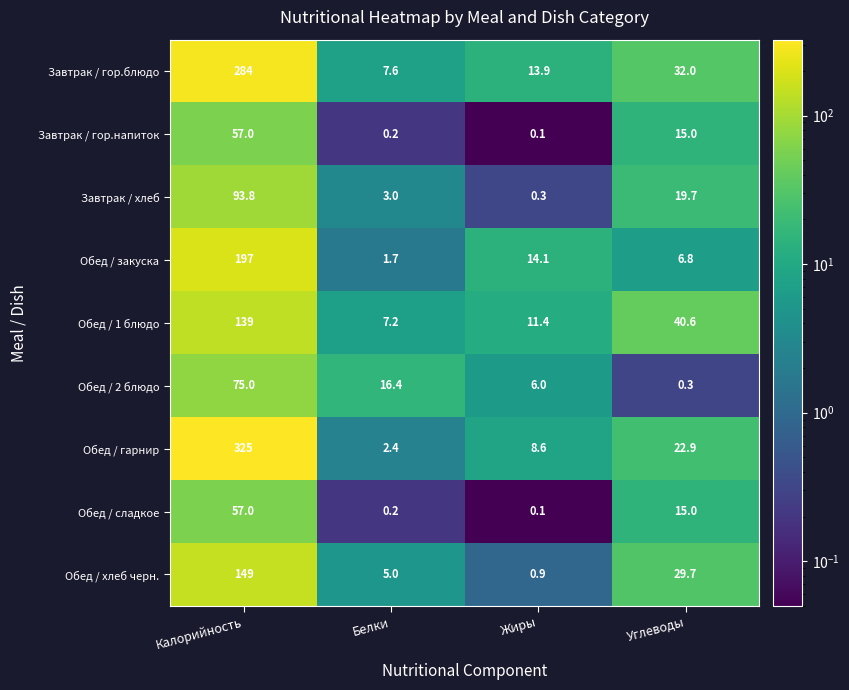

Is it true that Обед / закуска equals 20.0 at Жиры?

False